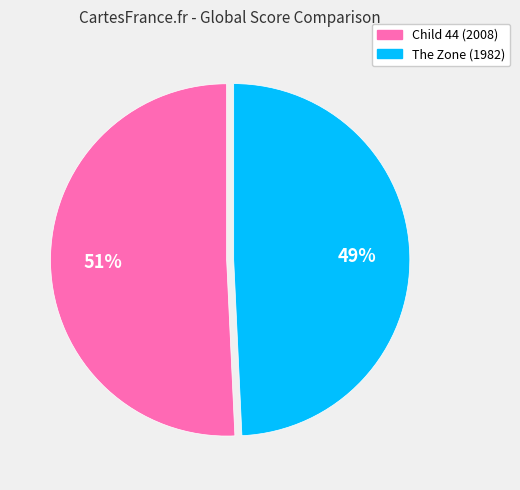

Rank the categories by value from lowest to highest.

The Zone (1982), Child 44 (2008)